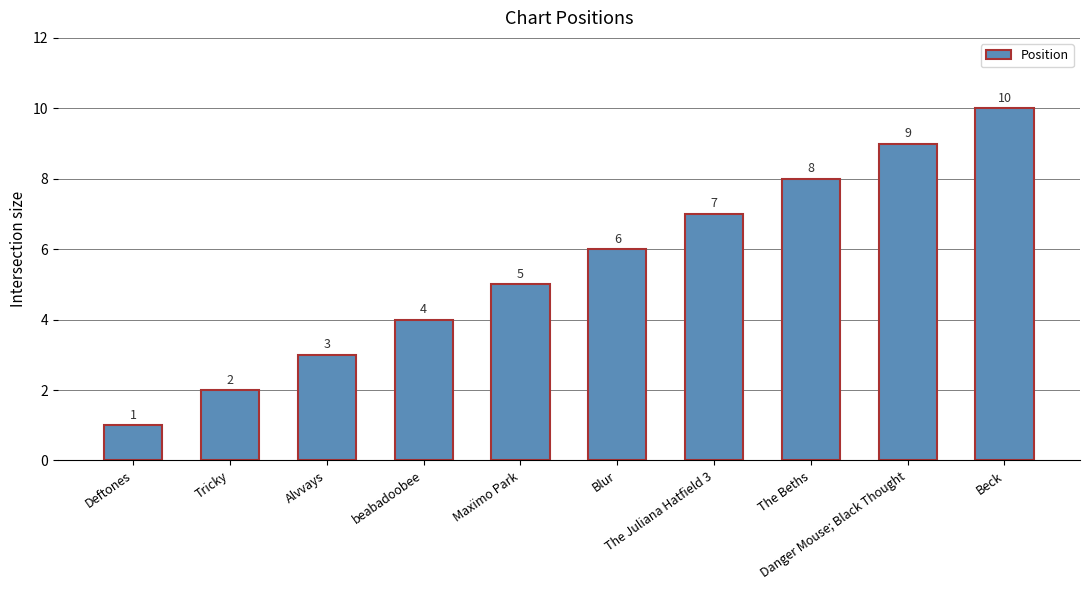

Between beabadoobee and The Beths, which is larger?

The Beths